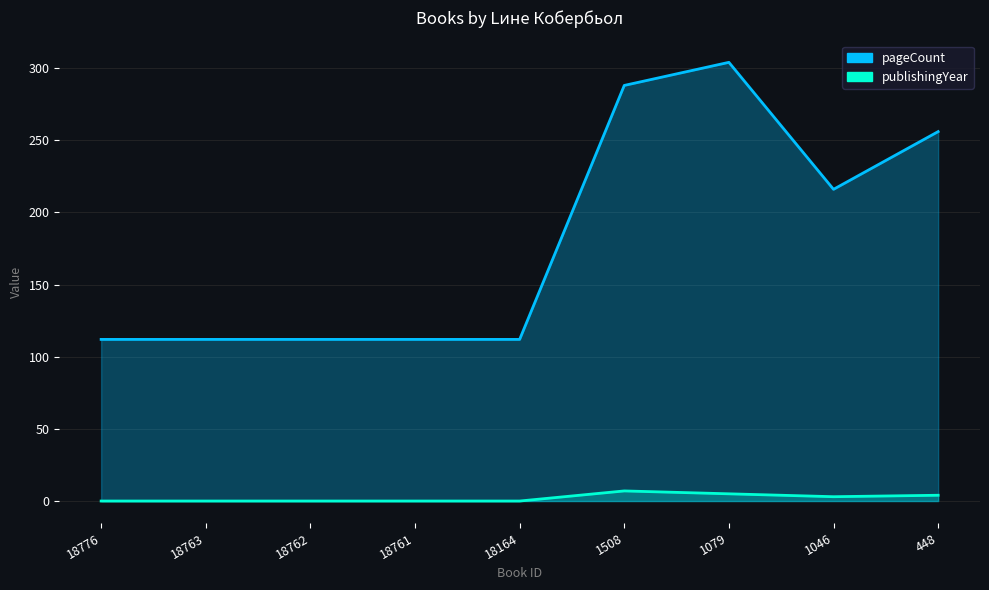

What is the average value of the pageCount series?

180